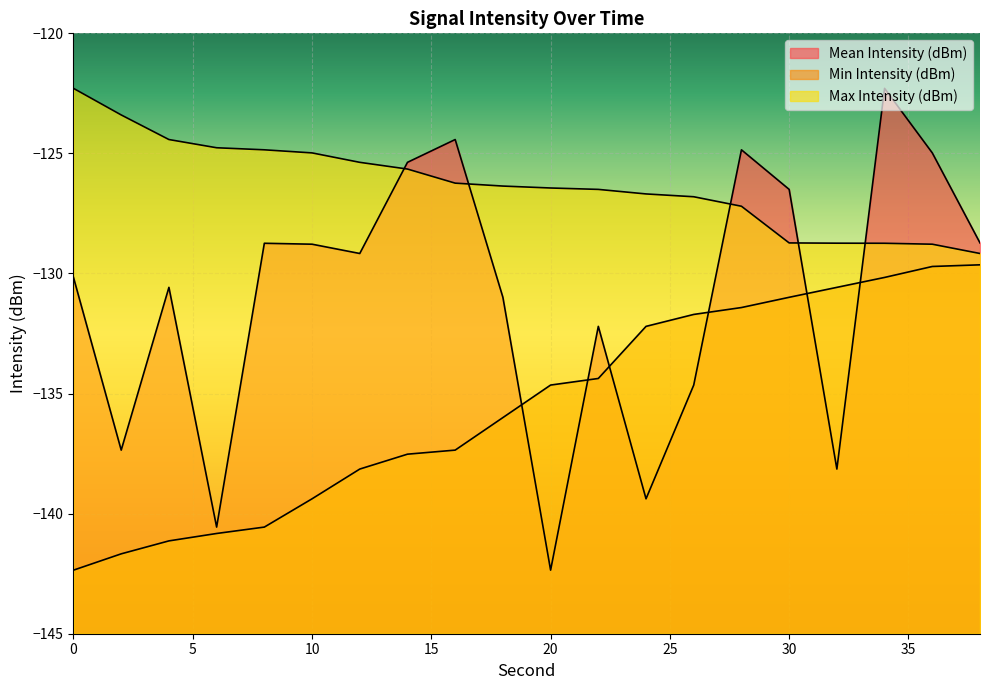

Is it true that Max Intensity (dBm) equals -128.7 at 34?

True